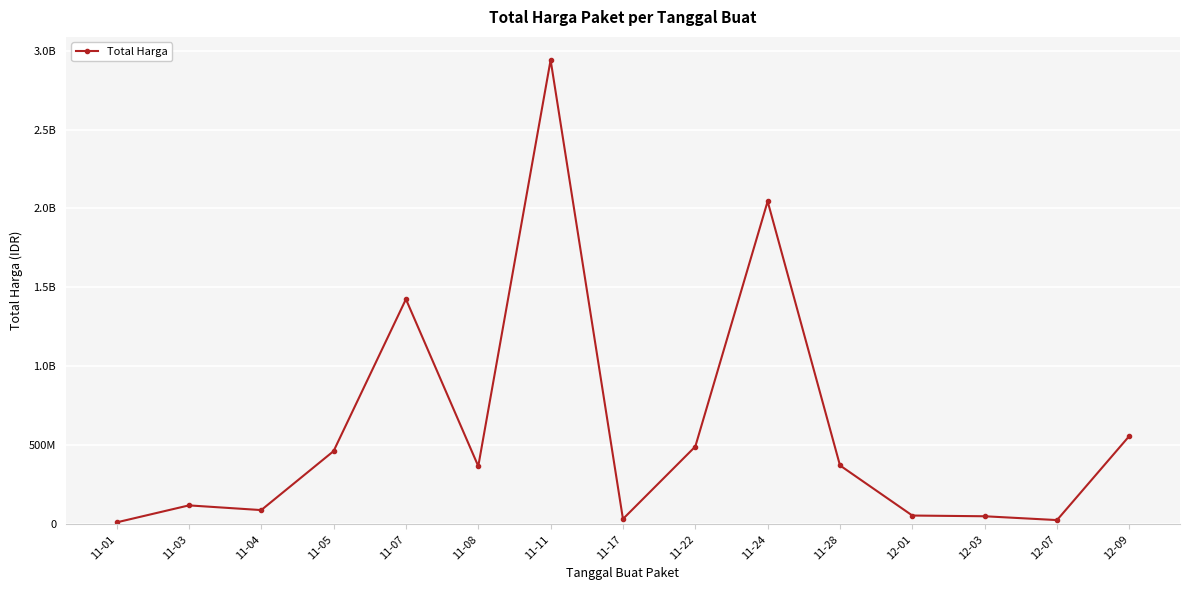

What is the minimum value shown in the chart?

12787500